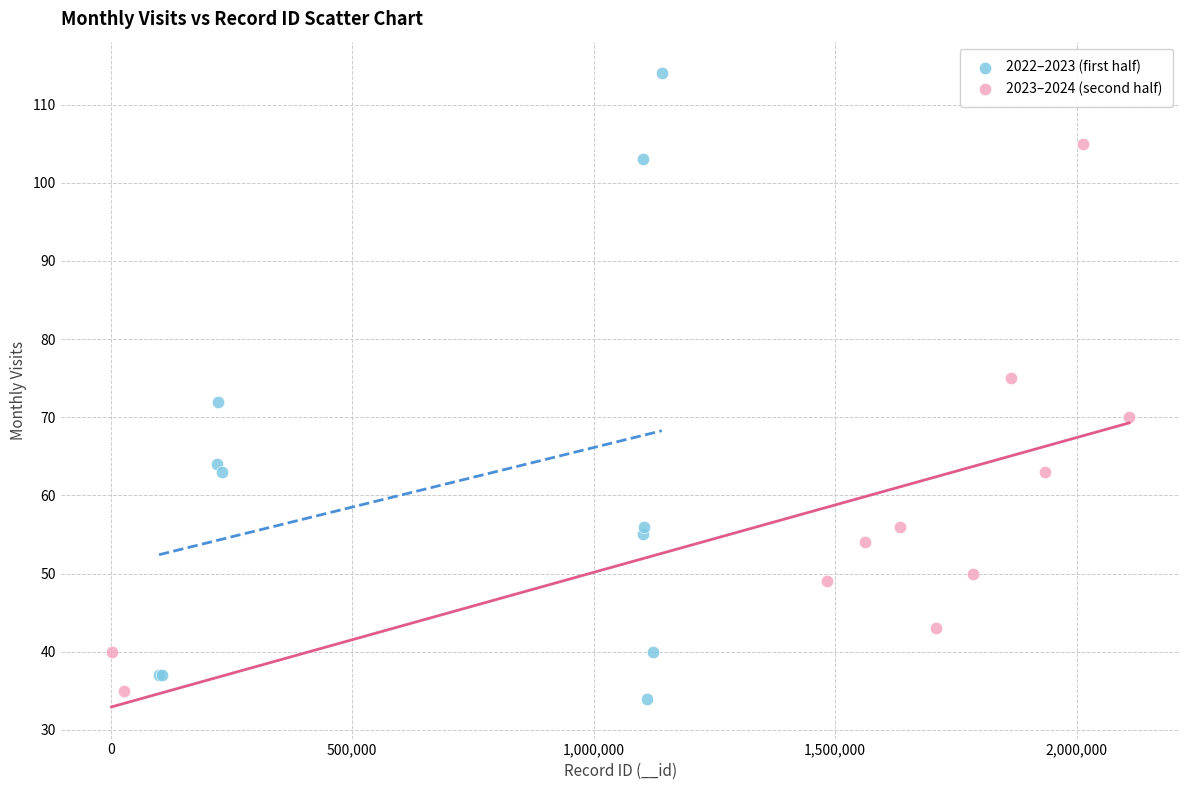

Which series reaches the maximum Y coordinate?

2022–2023 (first half)